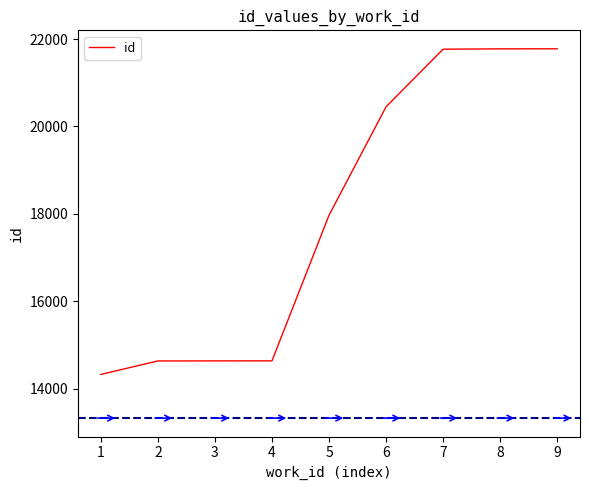

What is the smallest value displayed?

14324